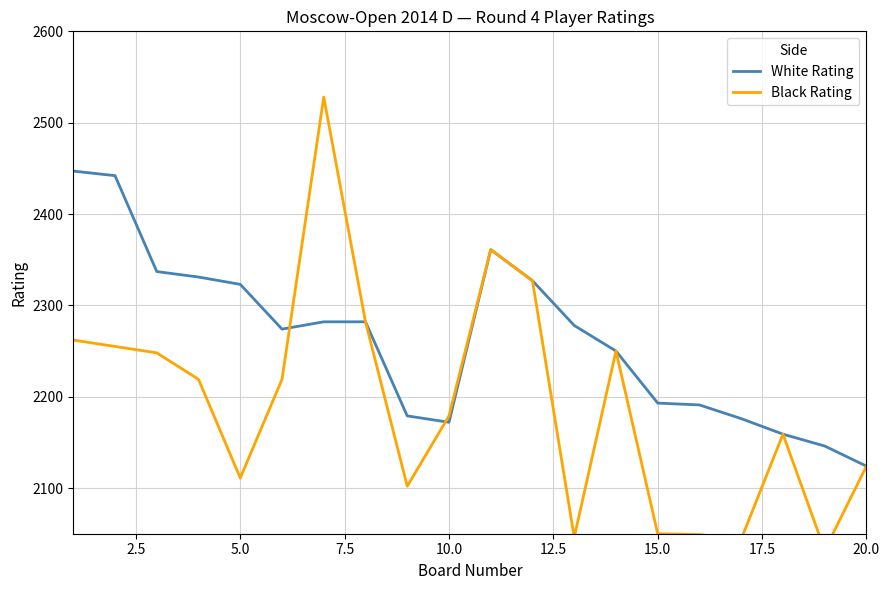

What is the minimum value for White Rating?

2124